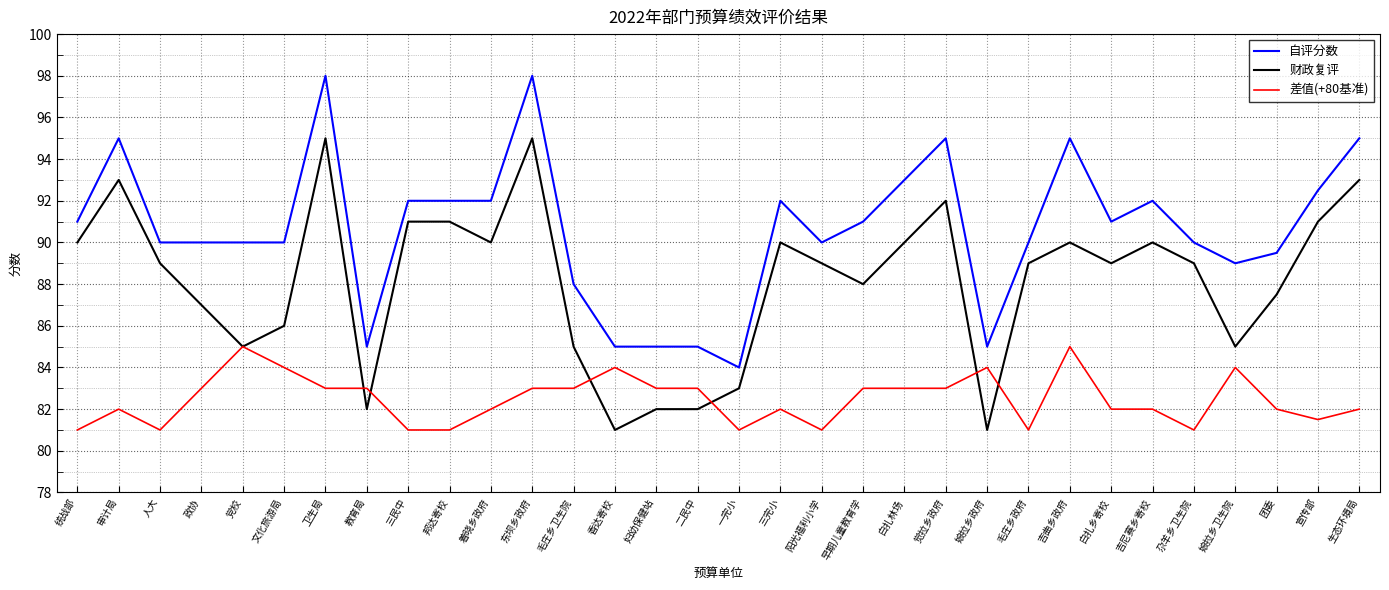

Which series has the largest total across all categories?

自评分数